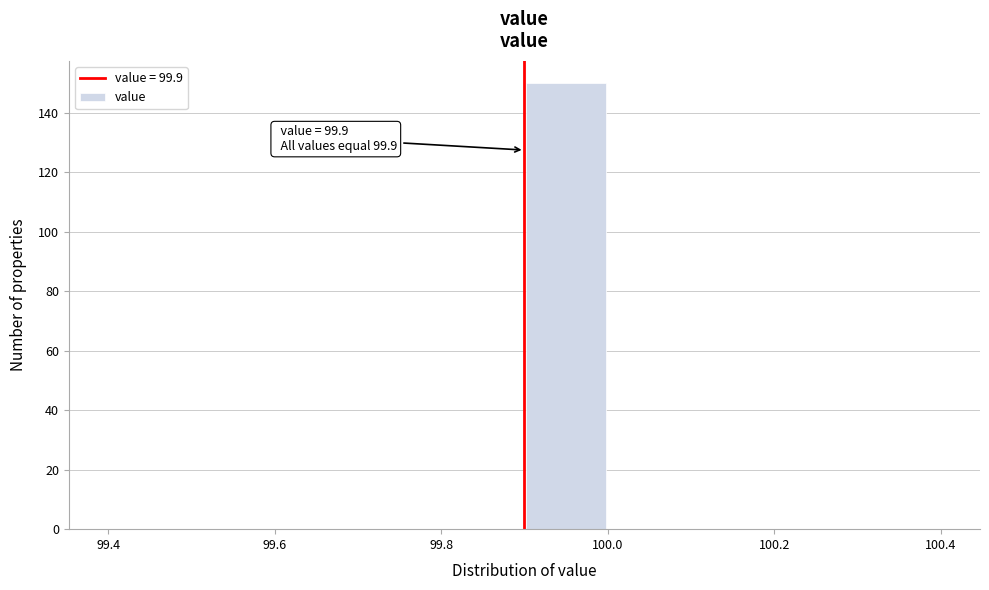

Which range on the x-axis has the tallest bar?

99.9 to 100.0